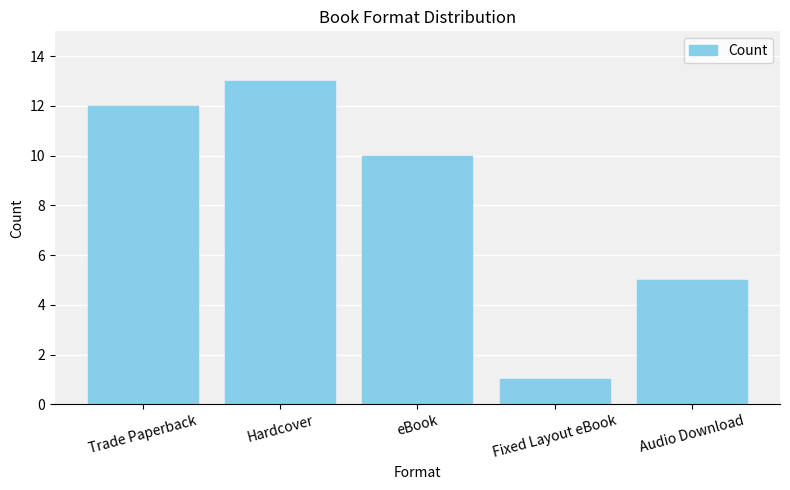

What is the sum of the values at Trade Paperback and Fixed Layout eBook?

13